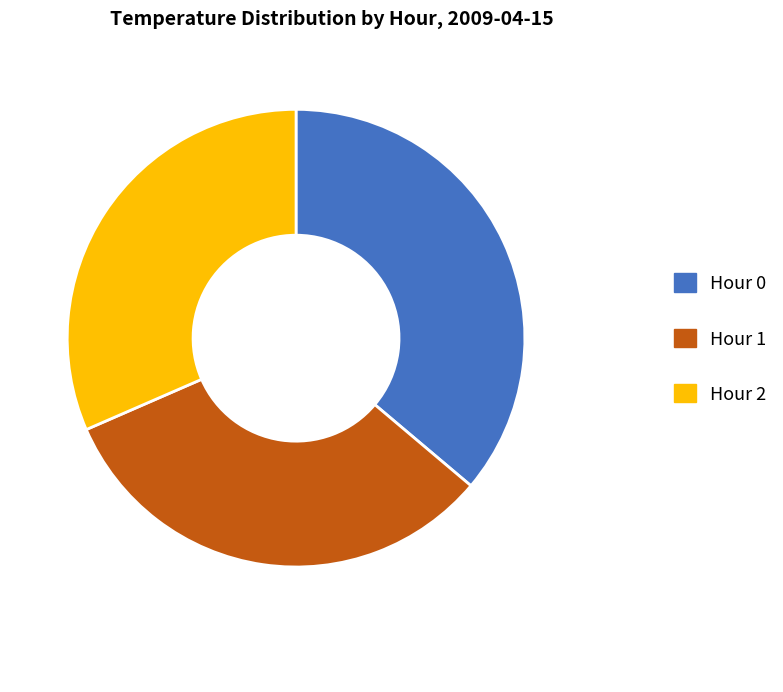

Between Hour 1 and Hour 0, which is larger?

Hour 0